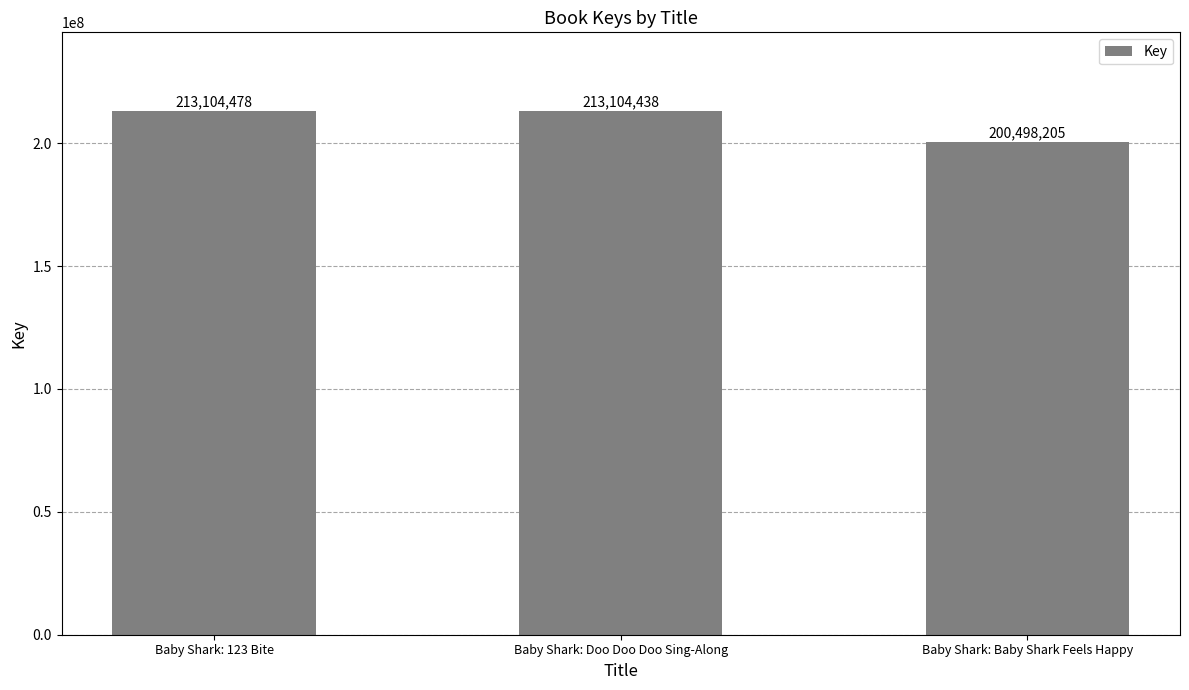

How many bars are there in total?

3